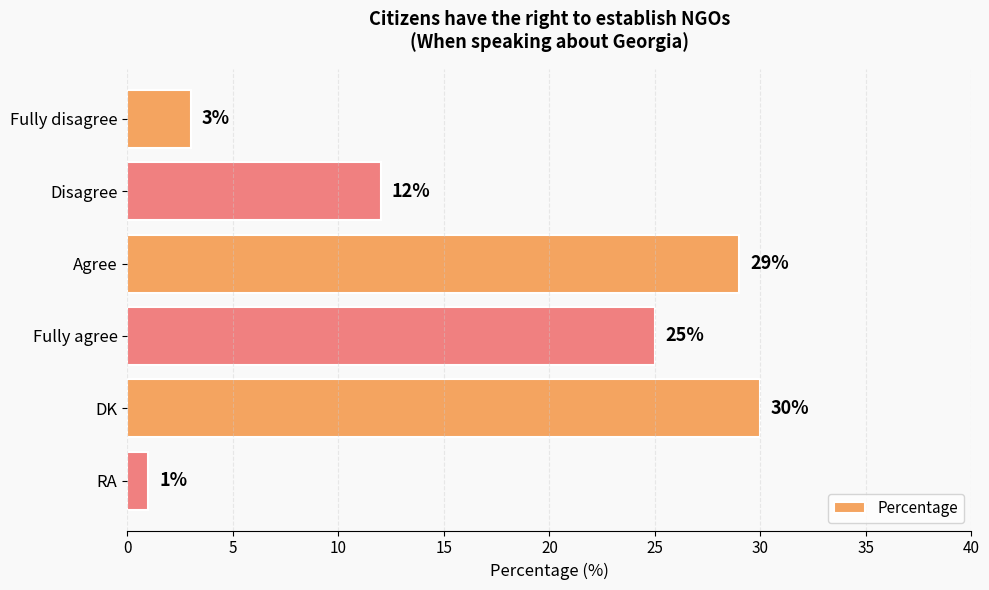

What is the average value?

17